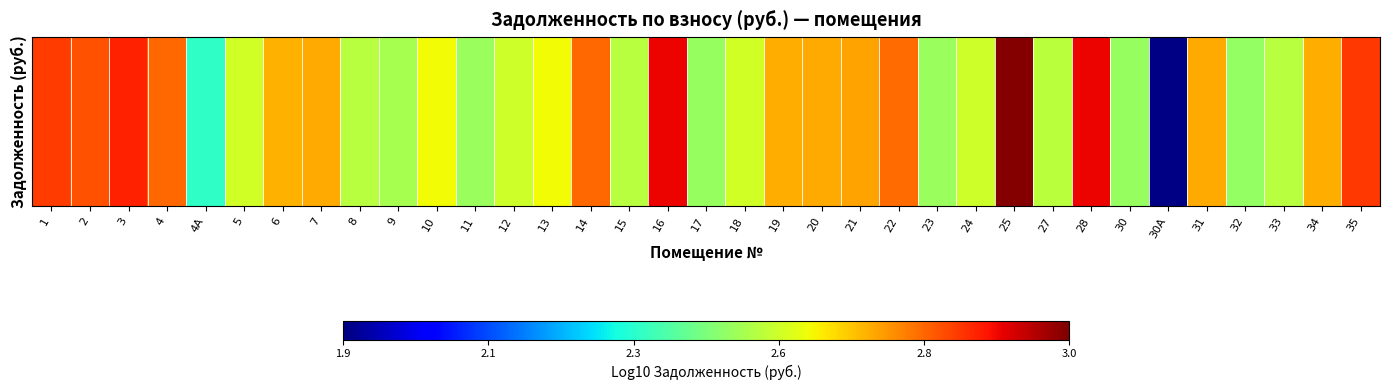

What is the sum of all values?

91.8